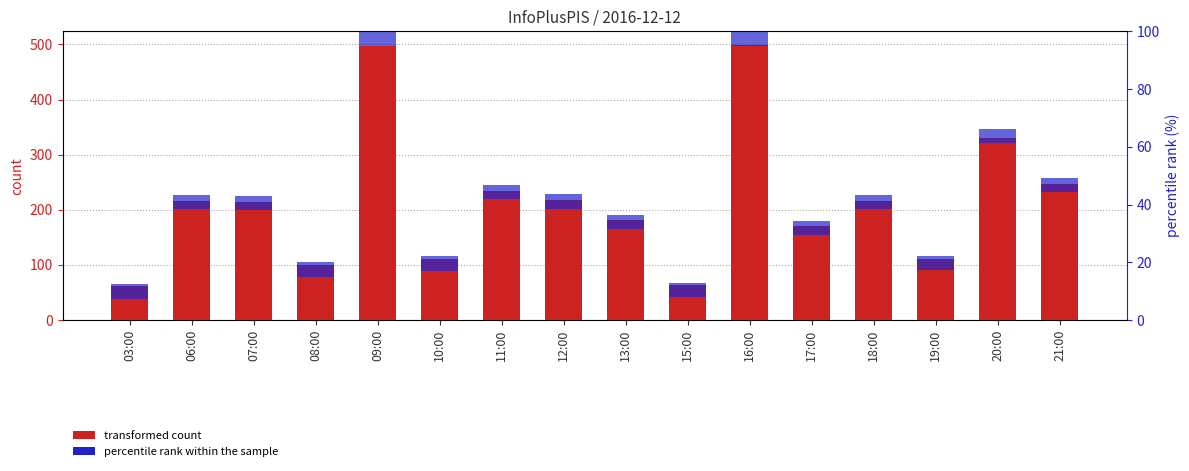

At which category is the sum across all series the highest?

16:00